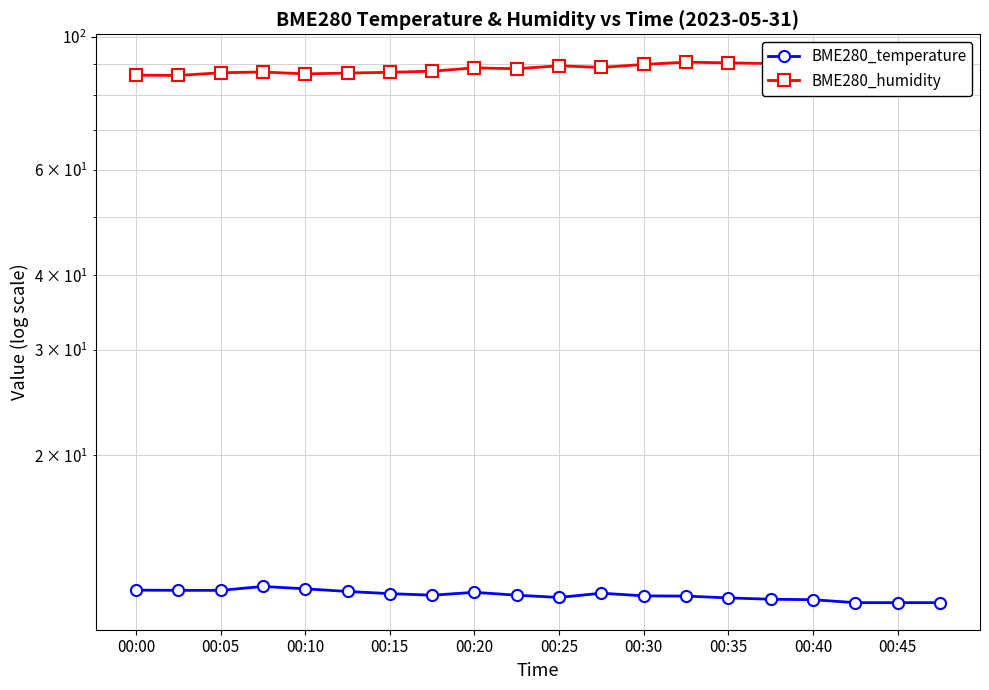

How many interior local valleys does the BME280_temperature series have?

2